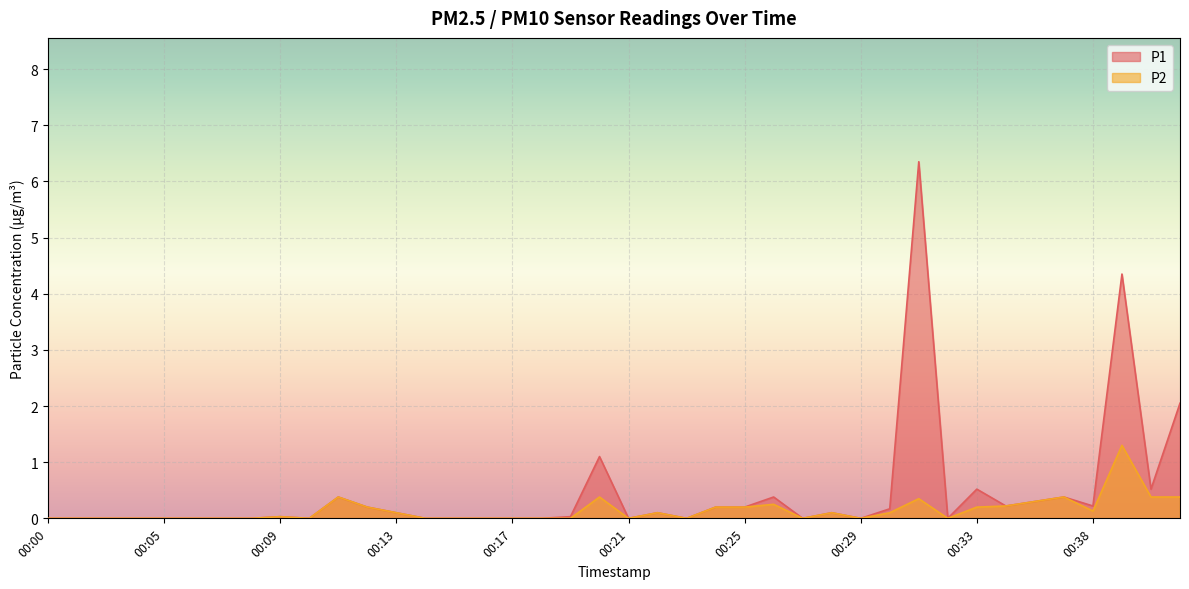

Rank the categories by P1 value from lowest to highest.

00:00, 00:01, 00:03, 00:04, 00:05, 00:06, 00:07, 00:08, 00:10, 00:14, 00:15, 00:16, 00:17, 00:18, 00:21, 00:23, 00:27, 00:29, 00:32, 00:09, 00:19, 00:13, 00:22, 00:28, 00:30, 00:12, 00:24, 00:25, 00:35, 00:38, 00:36, 00:11, 00:26, 00:37, 00:33, 00:40, 00:20, 00:41, 00:39, 00:31